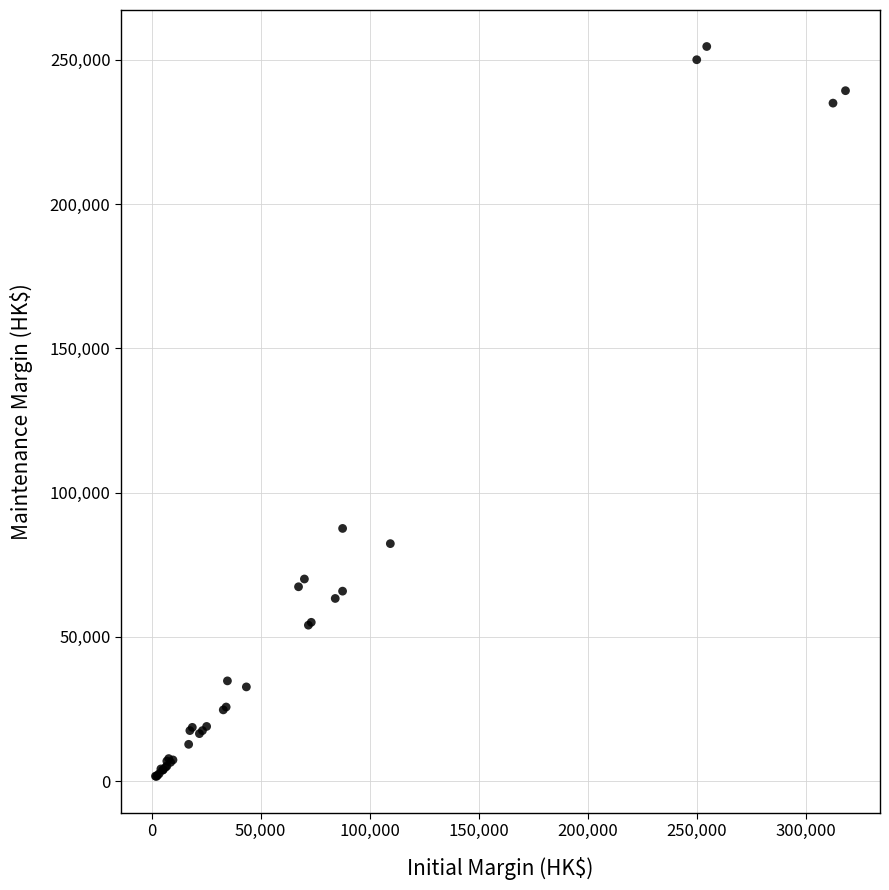

What Y value in the scatter plot is closest to 128101?

87567